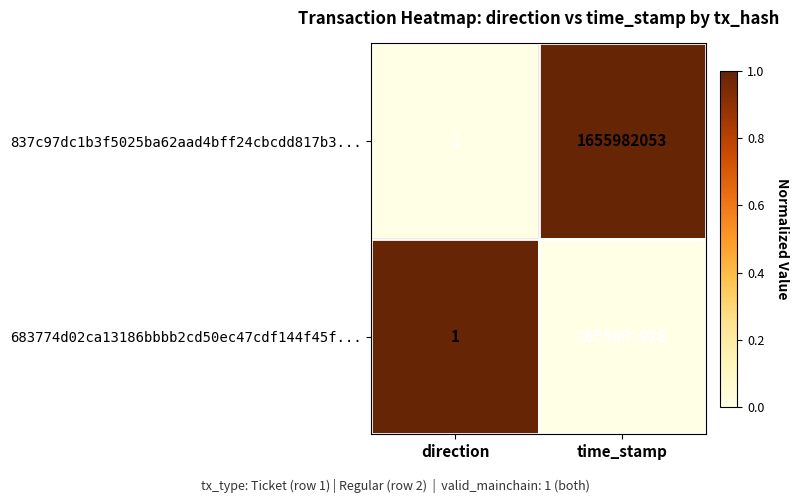

The value of 683774d02ca13186bbbb2cd50ec47cdf144f45f... at time_stamp is 2283919095. True or false?

False